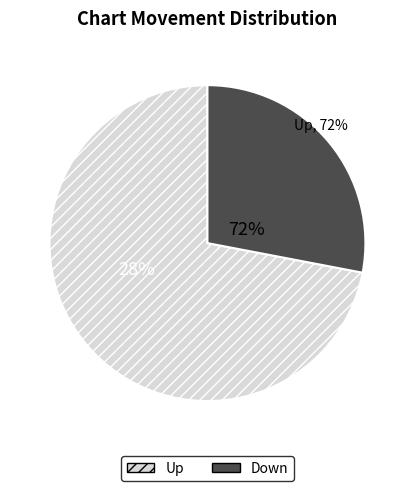

To the nearest percent, what is the difference between the largest and smallest slice percentages?

44%